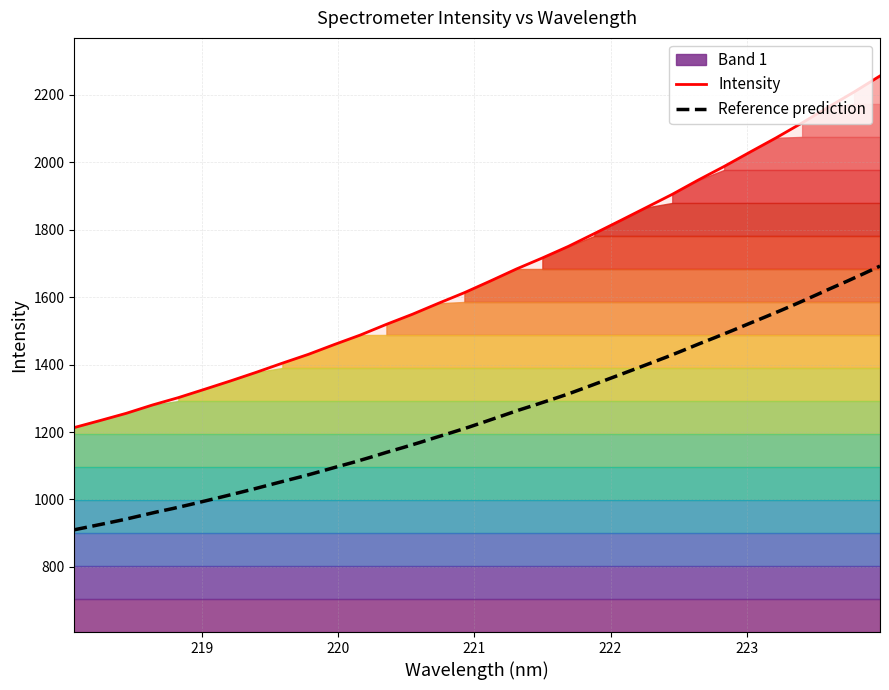

How many values are below 1648?

16